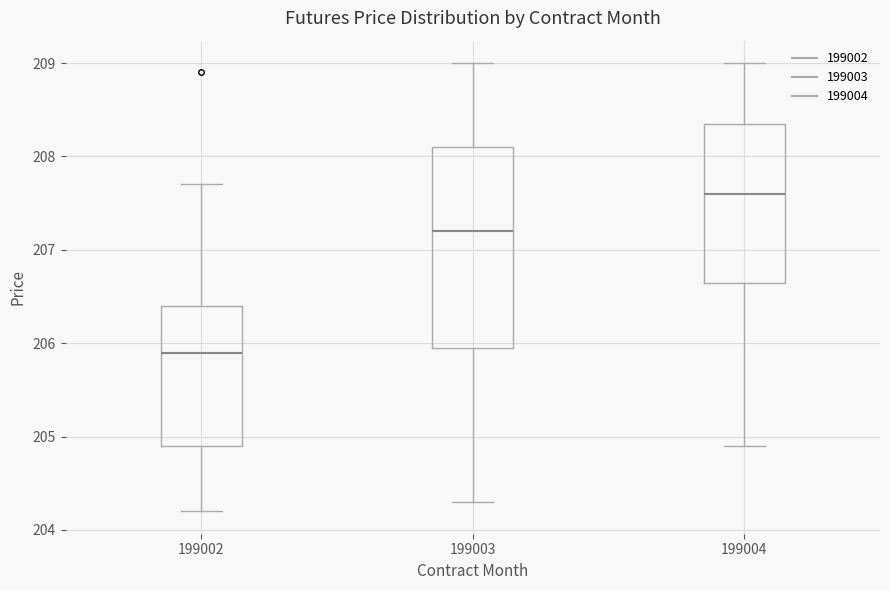

Where is the upper edge of the box at x = 199004 on the y-axis? The values are not printed on the chart, so give them approximately, as read against the axis.

208.4